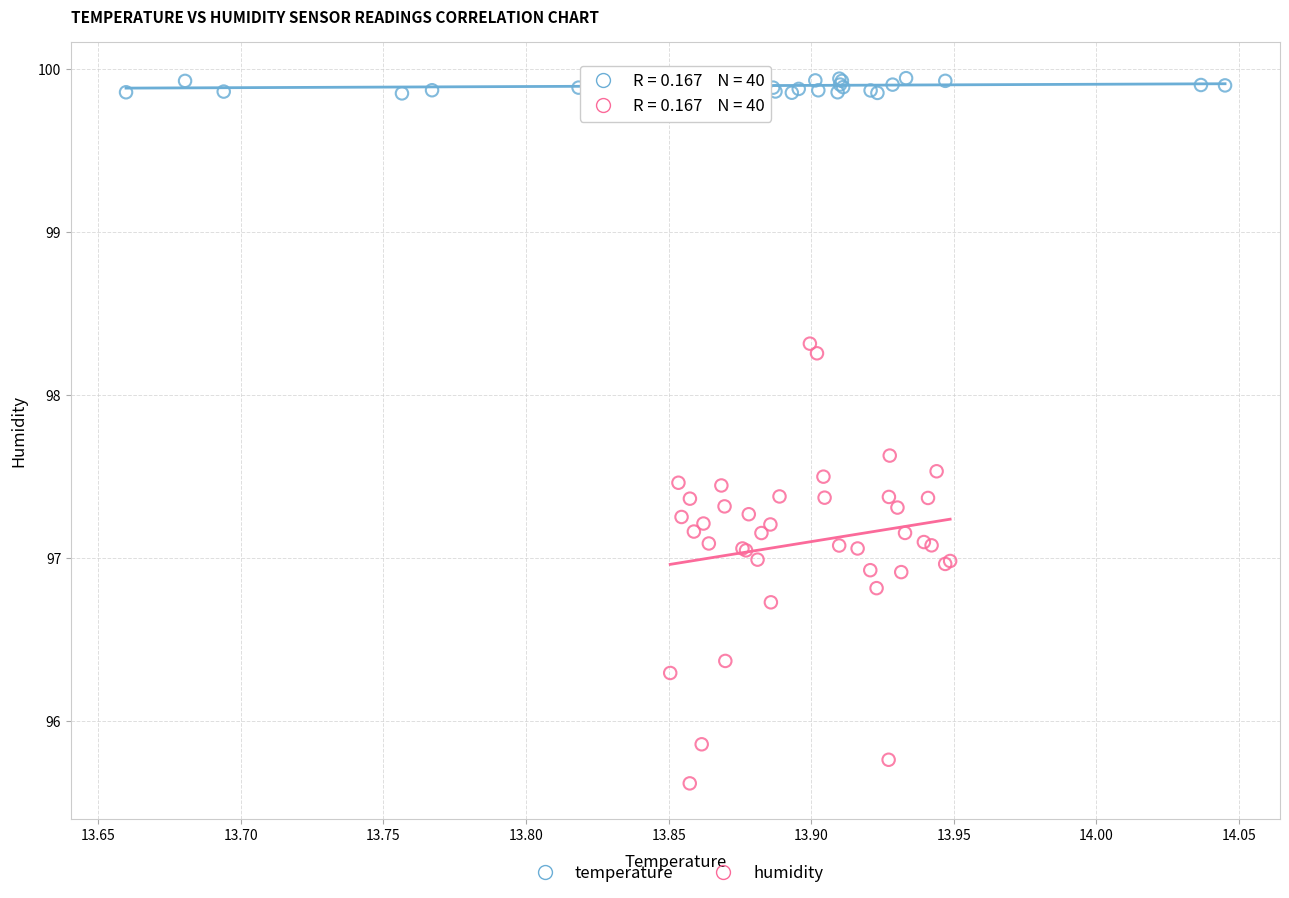

Which series has the widest spread of Y values?

humidity